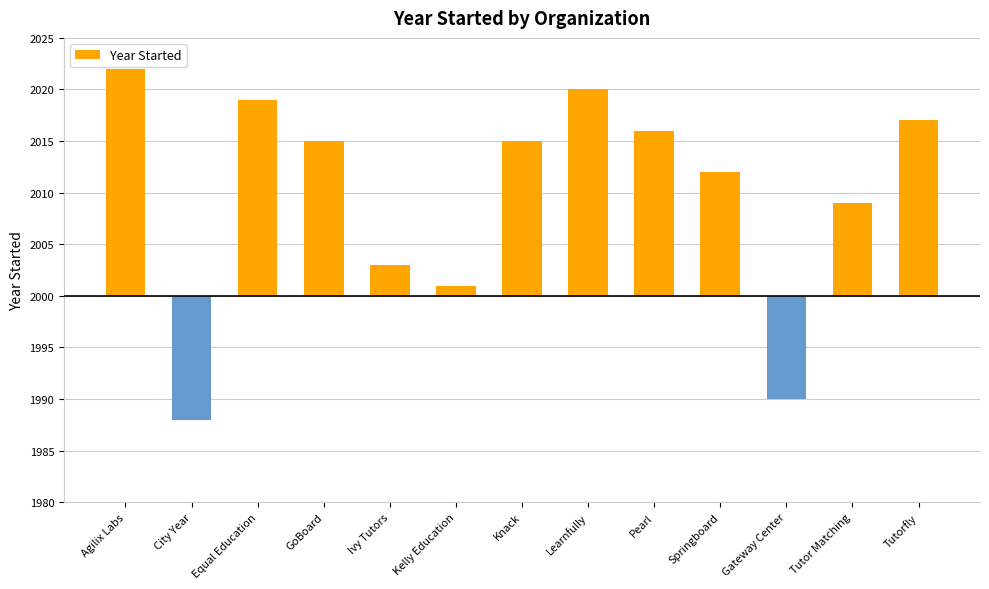

Is it true that the value at Agilix Labs is 22?

True